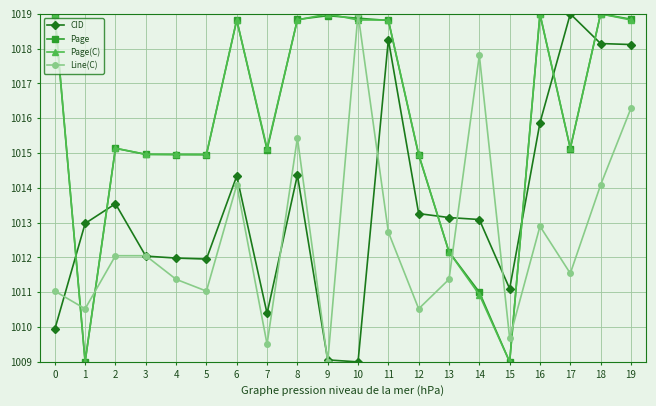

How many lines are shown in the chart?

4